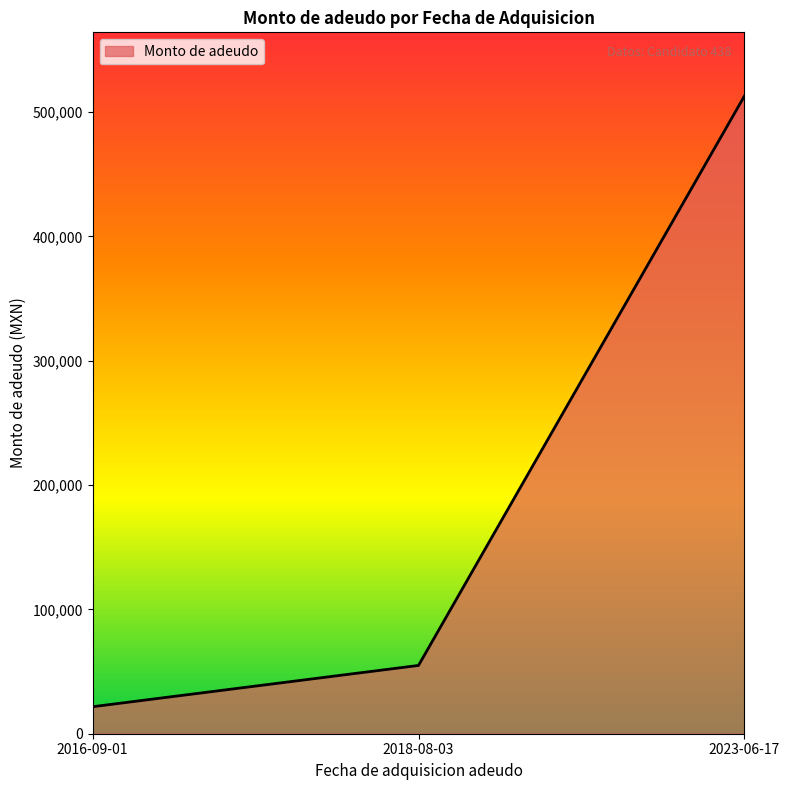

What is the smallest value displayed?

21725